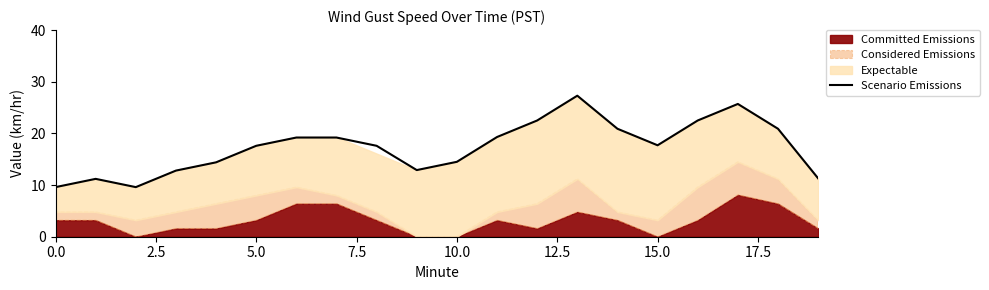

The value at 11 is 19.3. True or false?

True